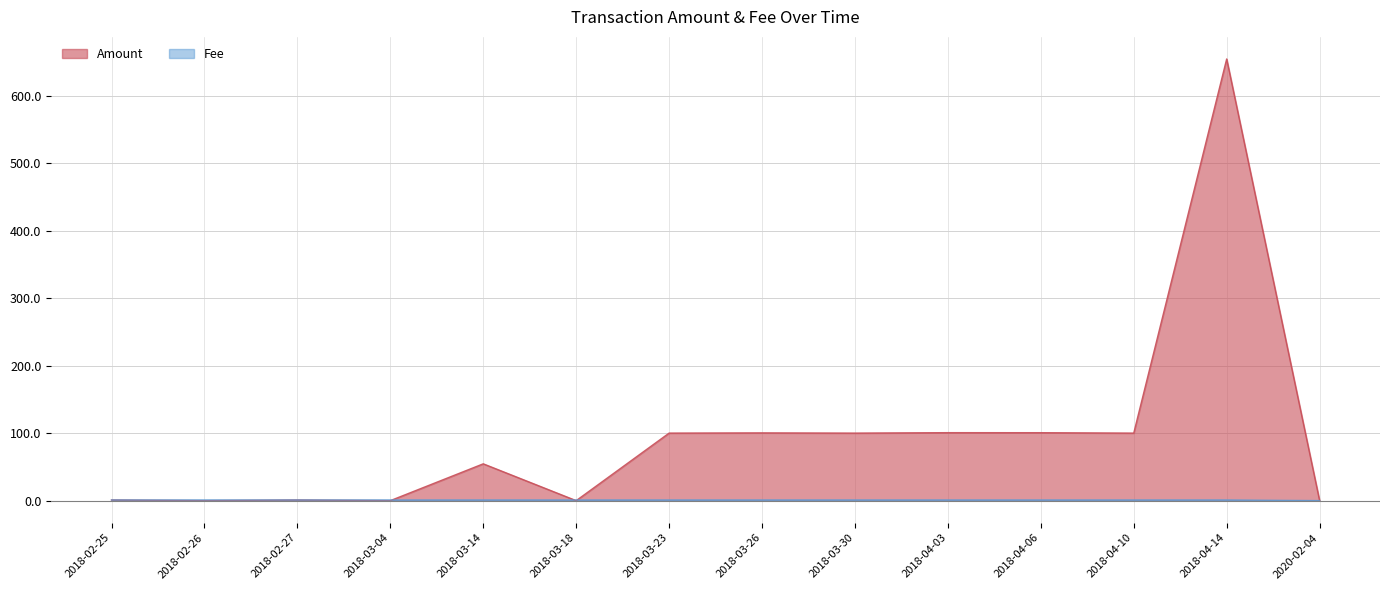

At how many categories does at least one series exceed 604?

1